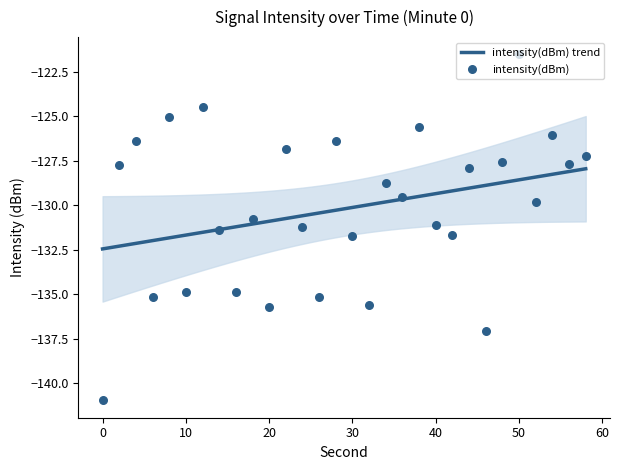

What is the change in value from 6 to 20?

-0.5